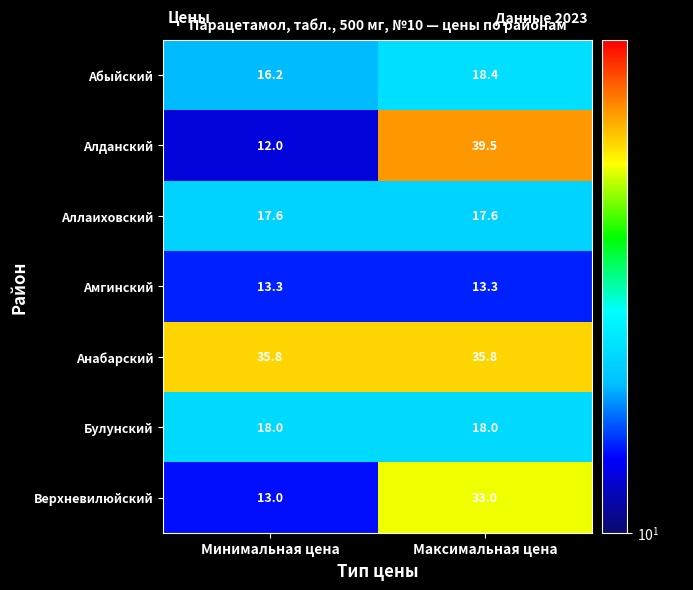

What value does the Абыйский series have at Максимальная цена?

18.4